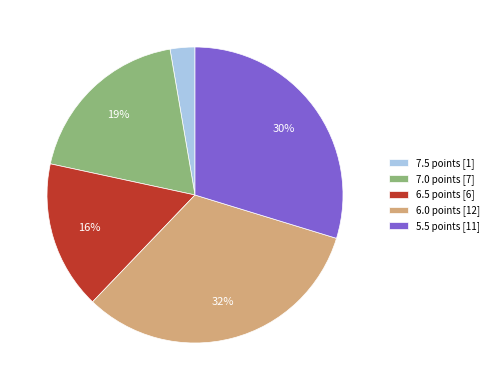

Do 7.5 points [1] and 7.0 points [7] together represent more than half of the pie?

No